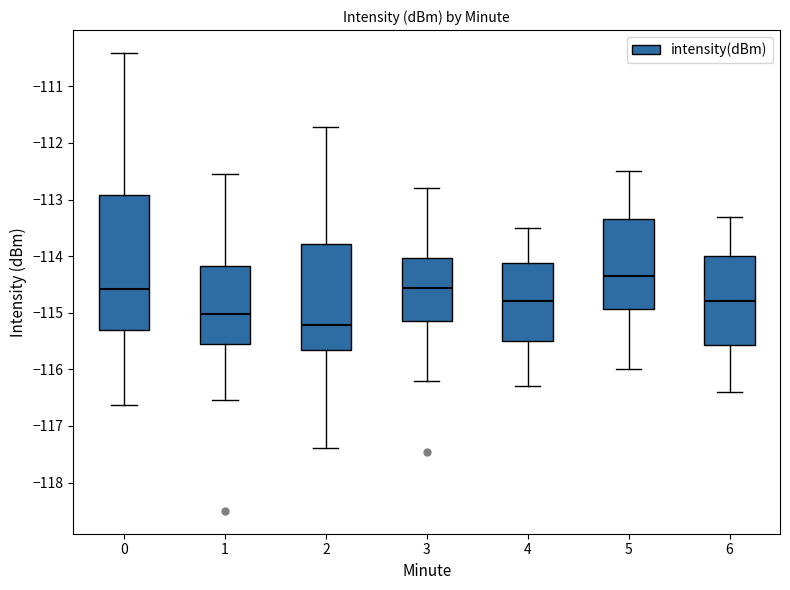

Which box is the tallest, from its lower edge to its upper edge?

0